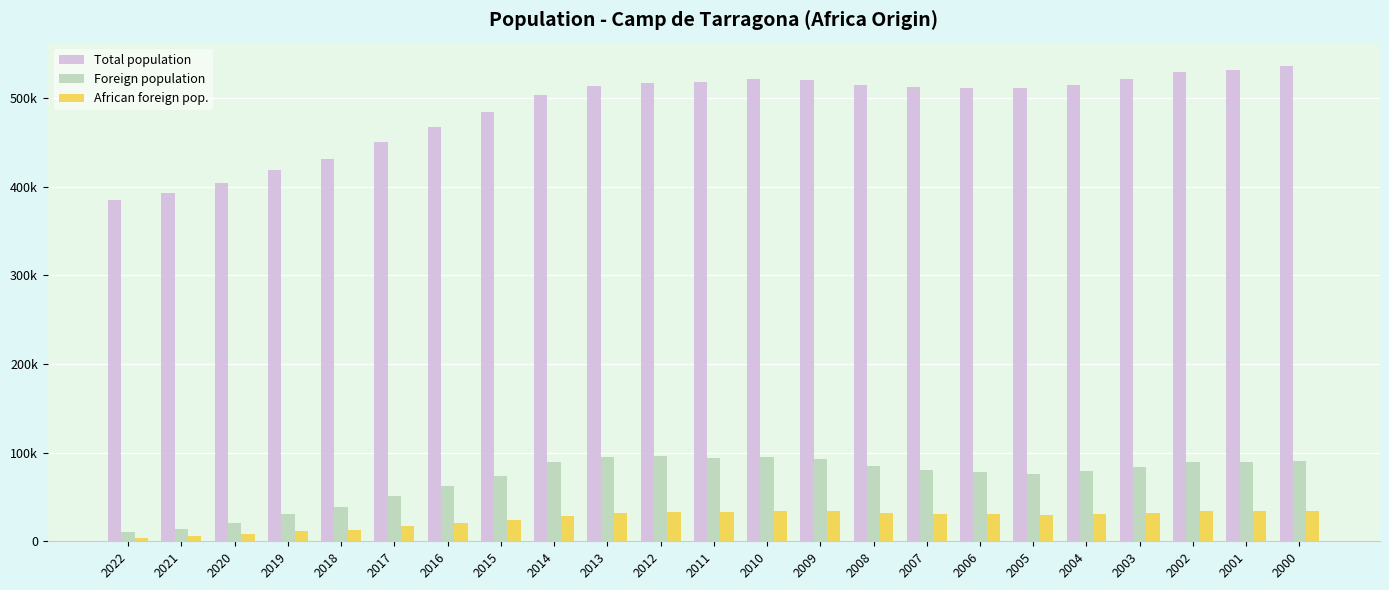

Does the chart contain any negative values?

No